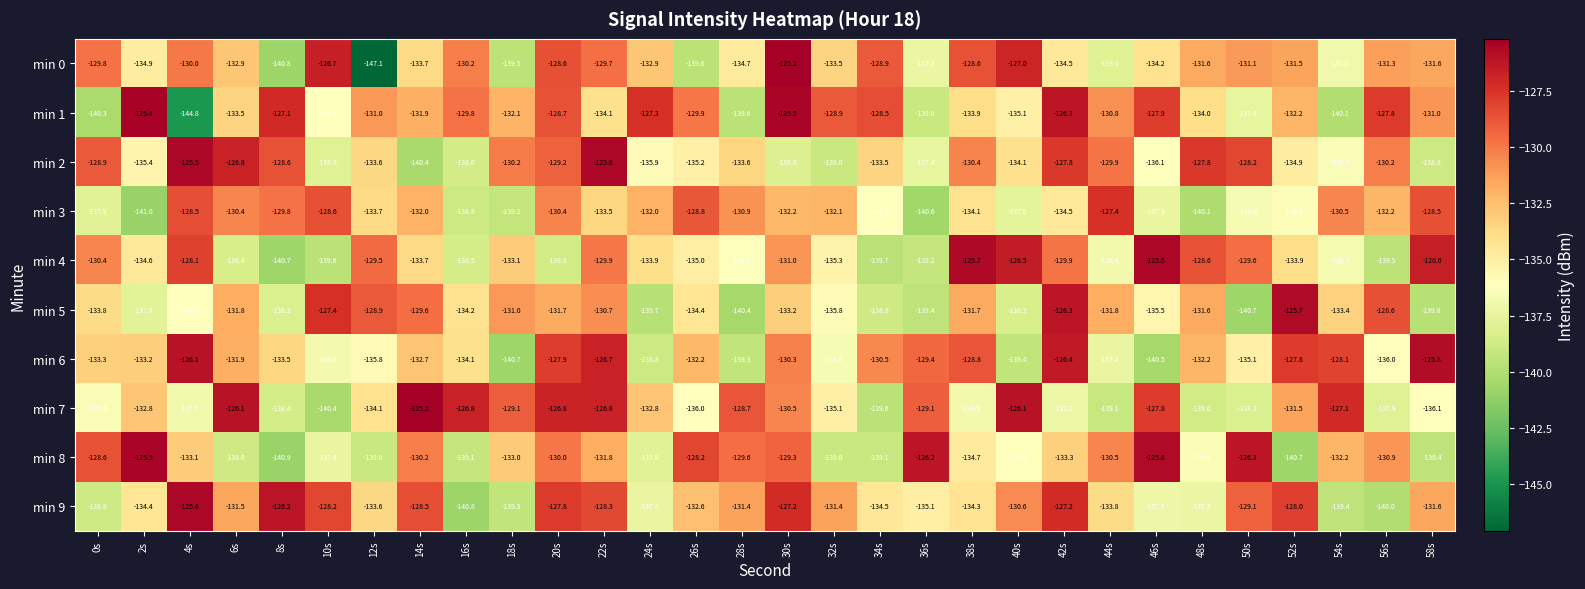

At how many categories does at least one series exceed -144?

30